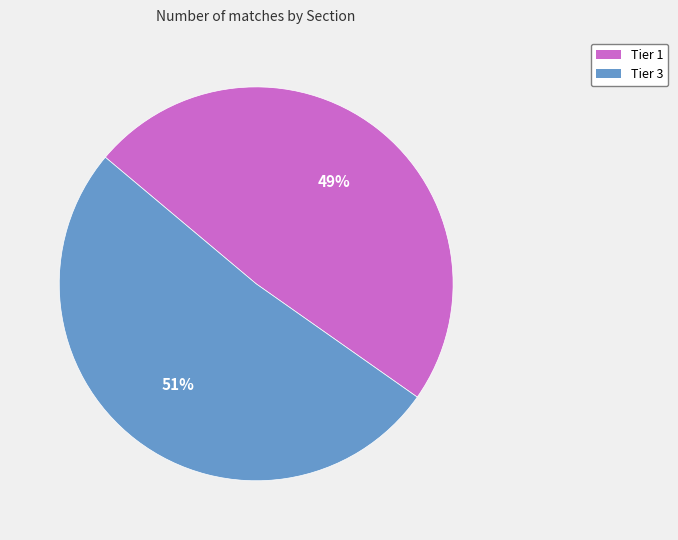

Rank the categories by value from lowest to highest.

Tier 1, Tier 3